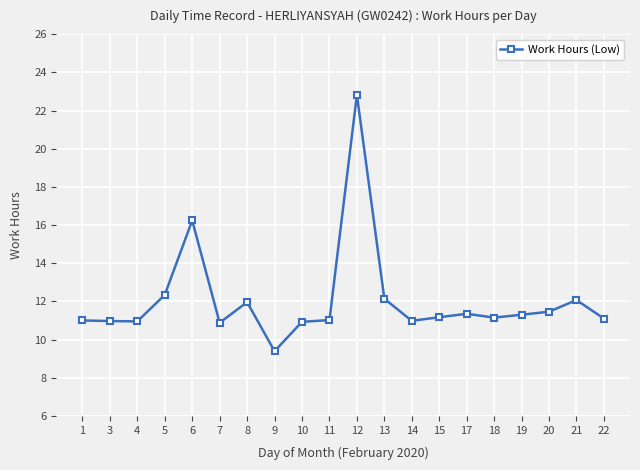

Is it true that the value at 10 is 6.4?

False